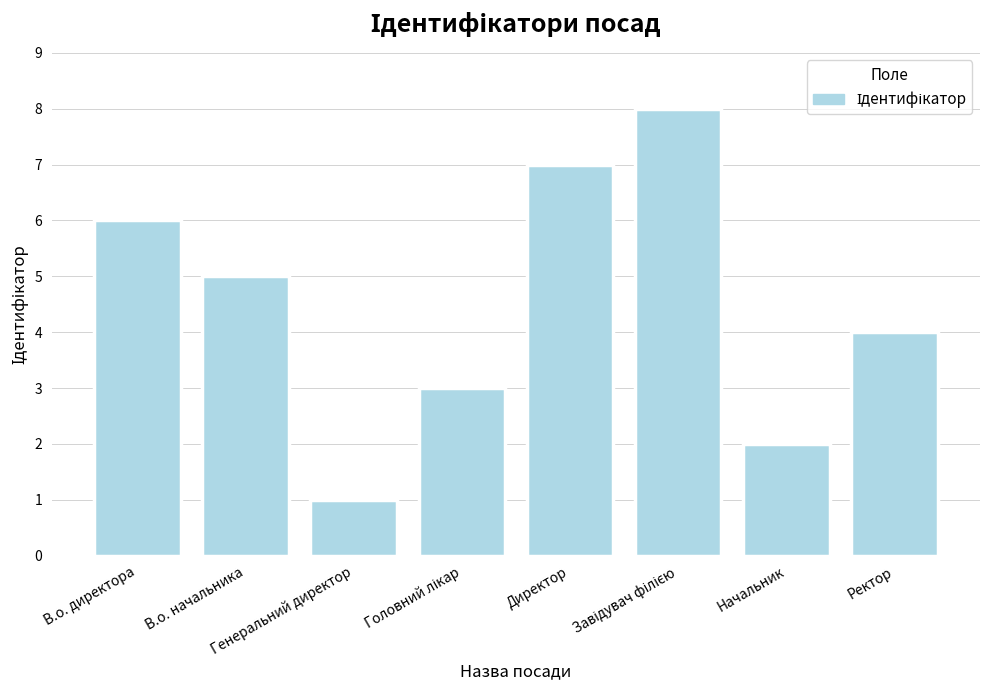

What is the value of the 4th bar from the left?

3